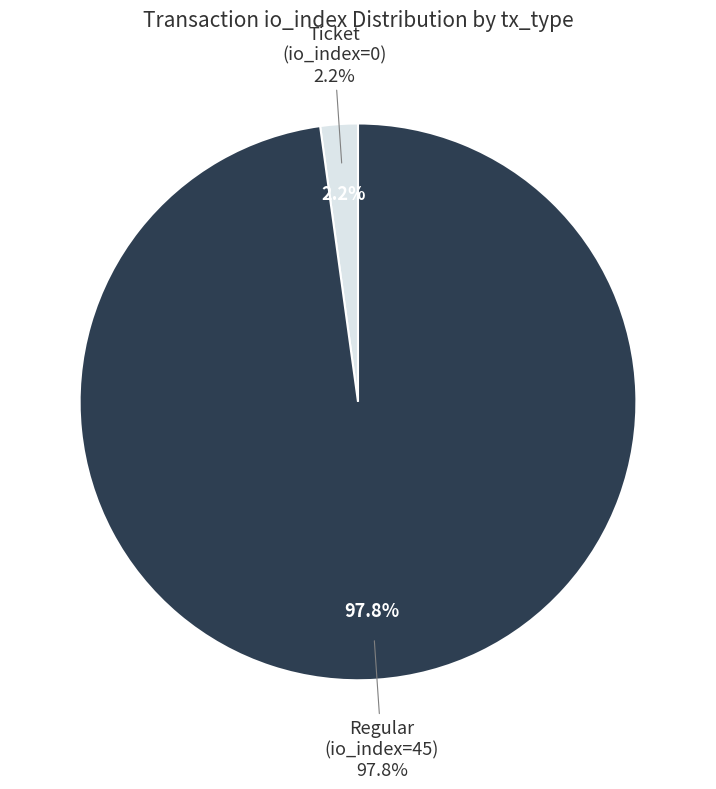

True or false: Ticket (io_index=0) accounts for 10% of the total.

False